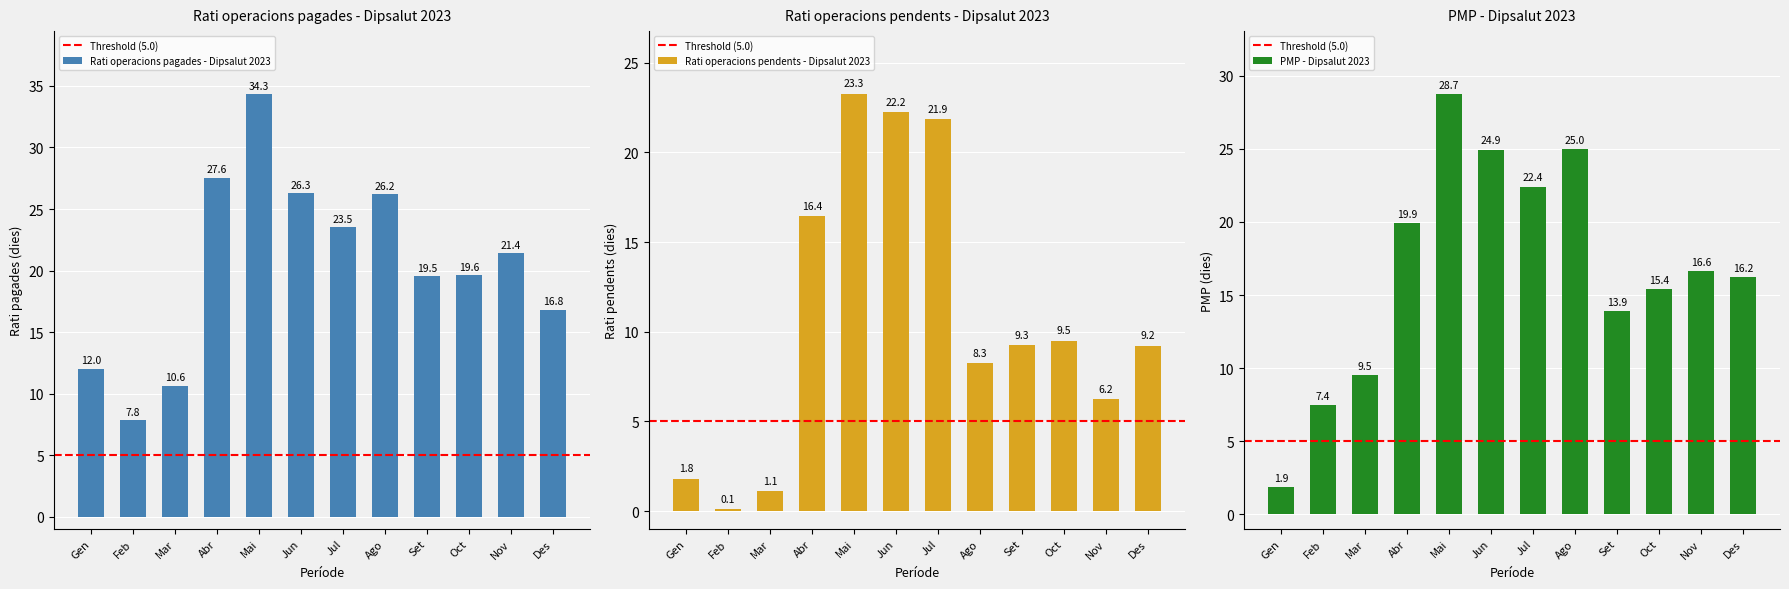

Where does the Rati operacions pagades (dies) series first go above 21?

Abr